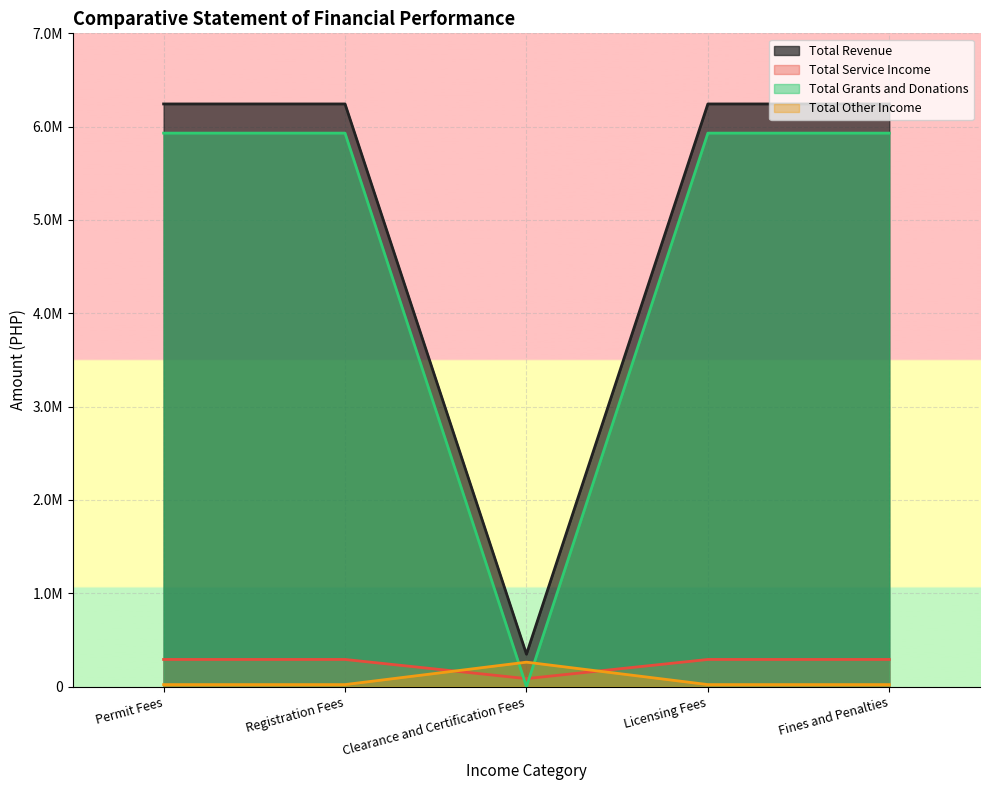

True or false: Total Grants and Donations has a value of 65555.0 at Licensing Fees.

False